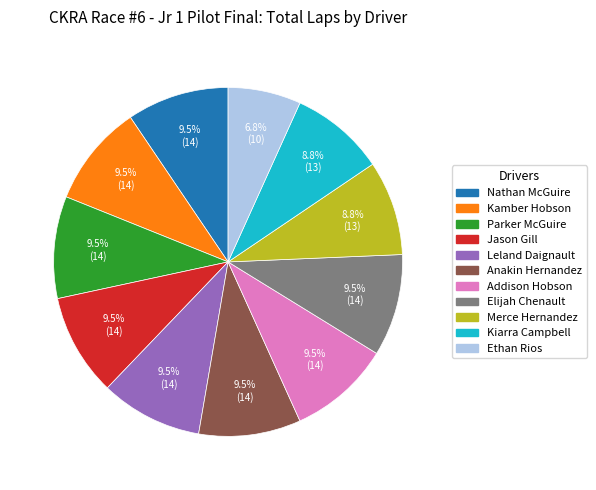

What is the smallest slice in the pie chart?

Ethan Rios